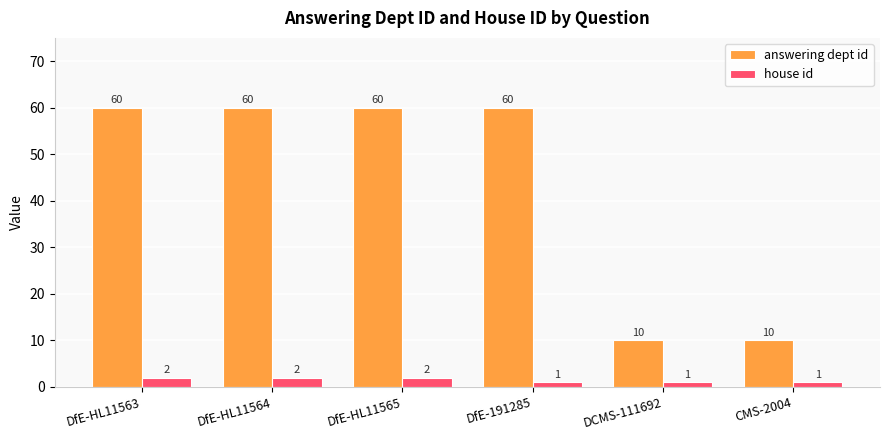

What is the minimum value for house id?

1